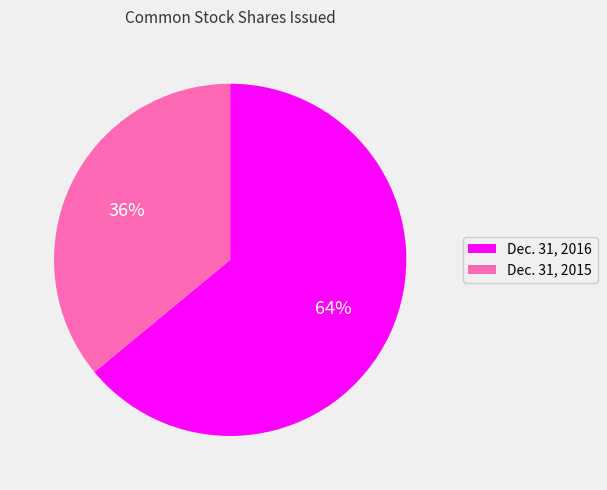

To the nearest percent, what is the difference between the largest and smallest slice percentages?

28%